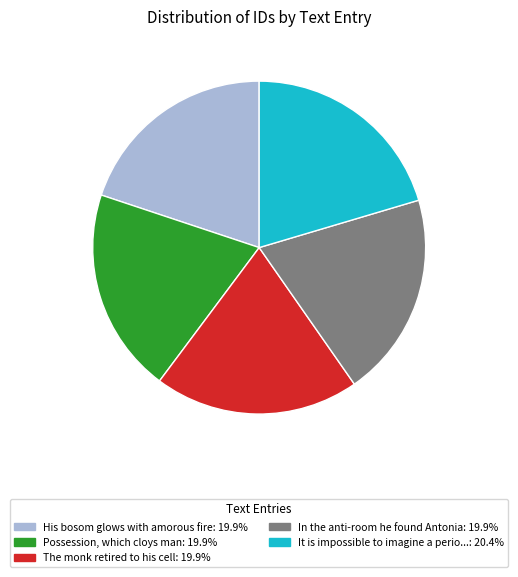

Is there any slice that represents more than half of the pie?

No